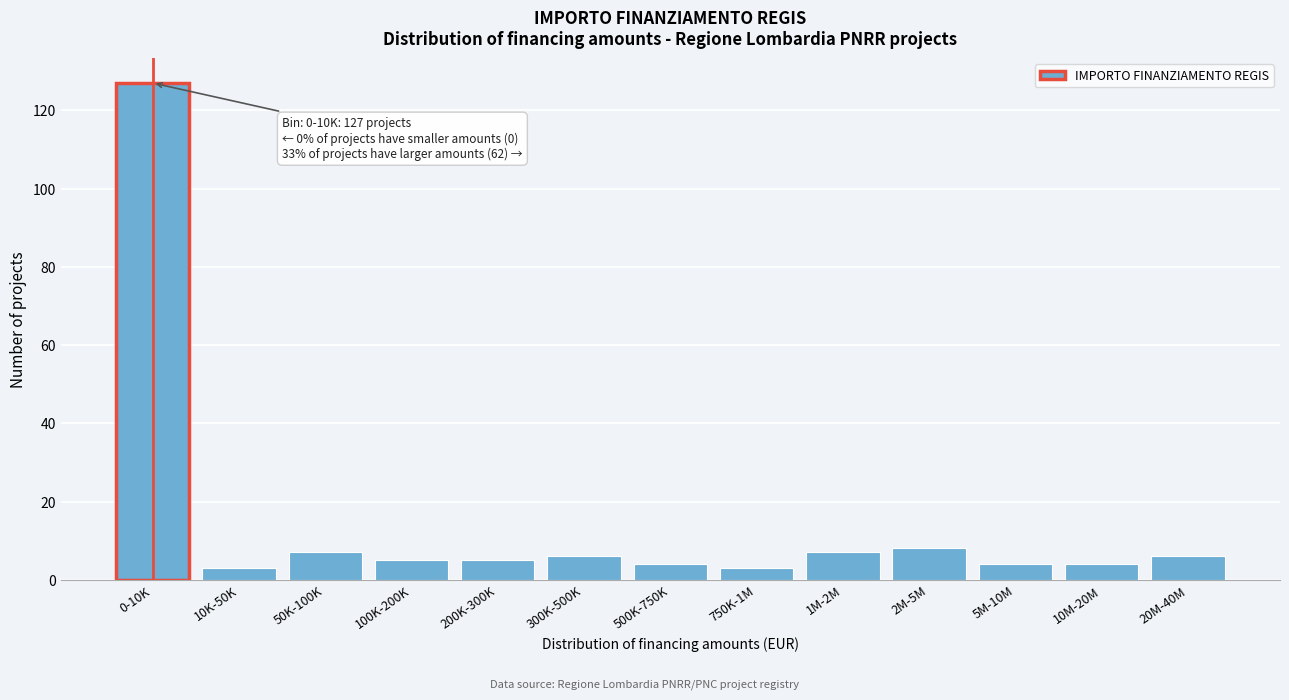

Reading left to right, extract all data points from this chart.

127	3	7	5	5	6	4	3	7	8	4	4	6